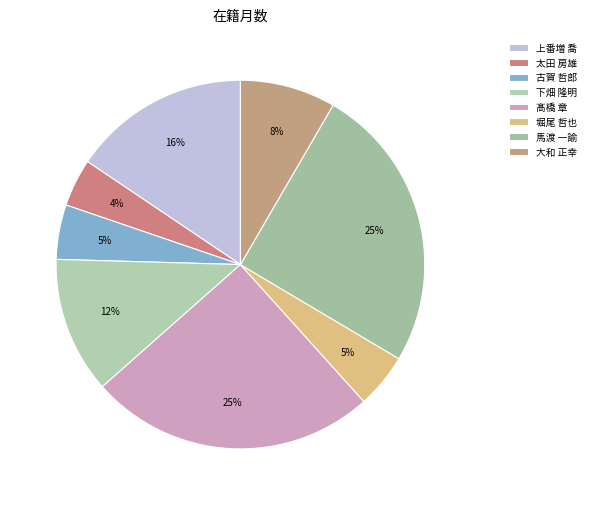

How many segments does this pie chart have?

8